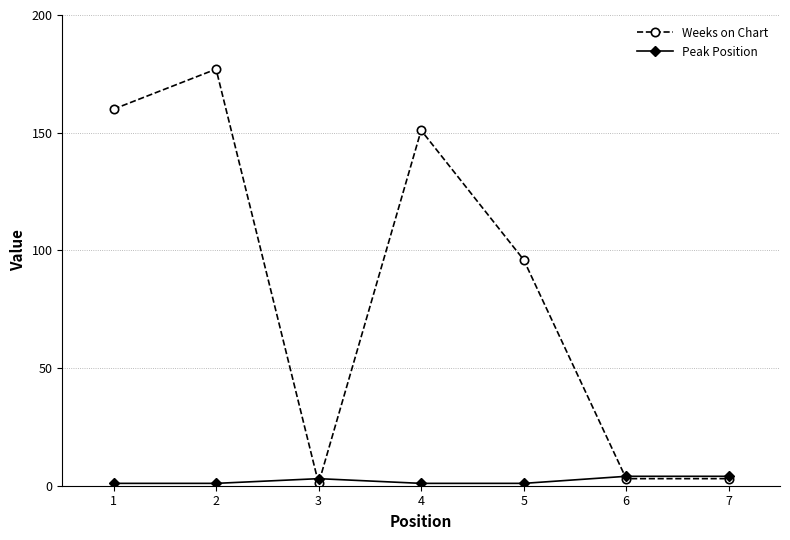

The value of Weeks on Chart at 1 is 222. True or false?

False